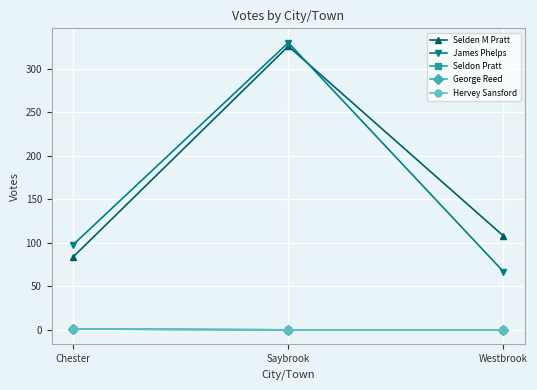

Between Saybrook and Westbrook, which series saw the biggest shift?

James Phelps